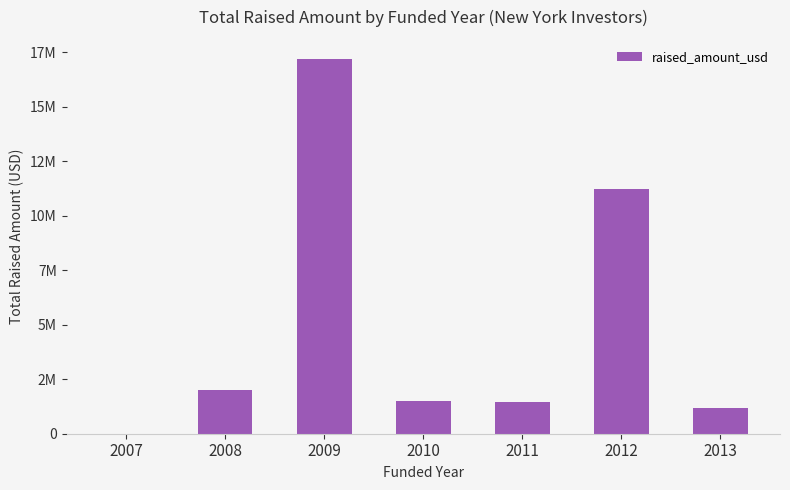

Are the bars horizontal?

No